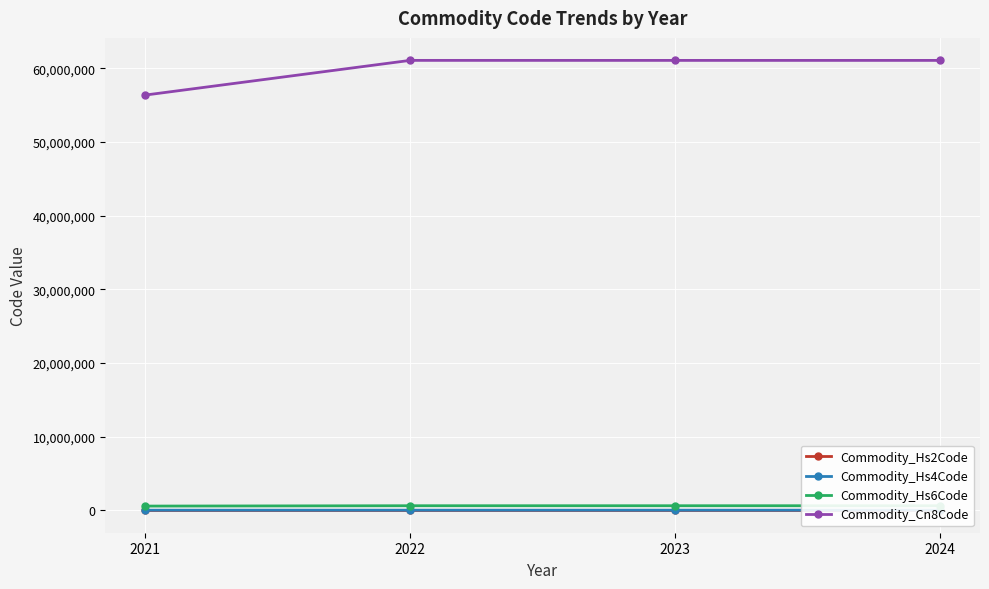

Rank the series by their maximum value, from highest to lowest.

Commodity_Cn8Code, Commodity_Hs6Code, Commodity_Hs4Code, Commodity_Hs2Code